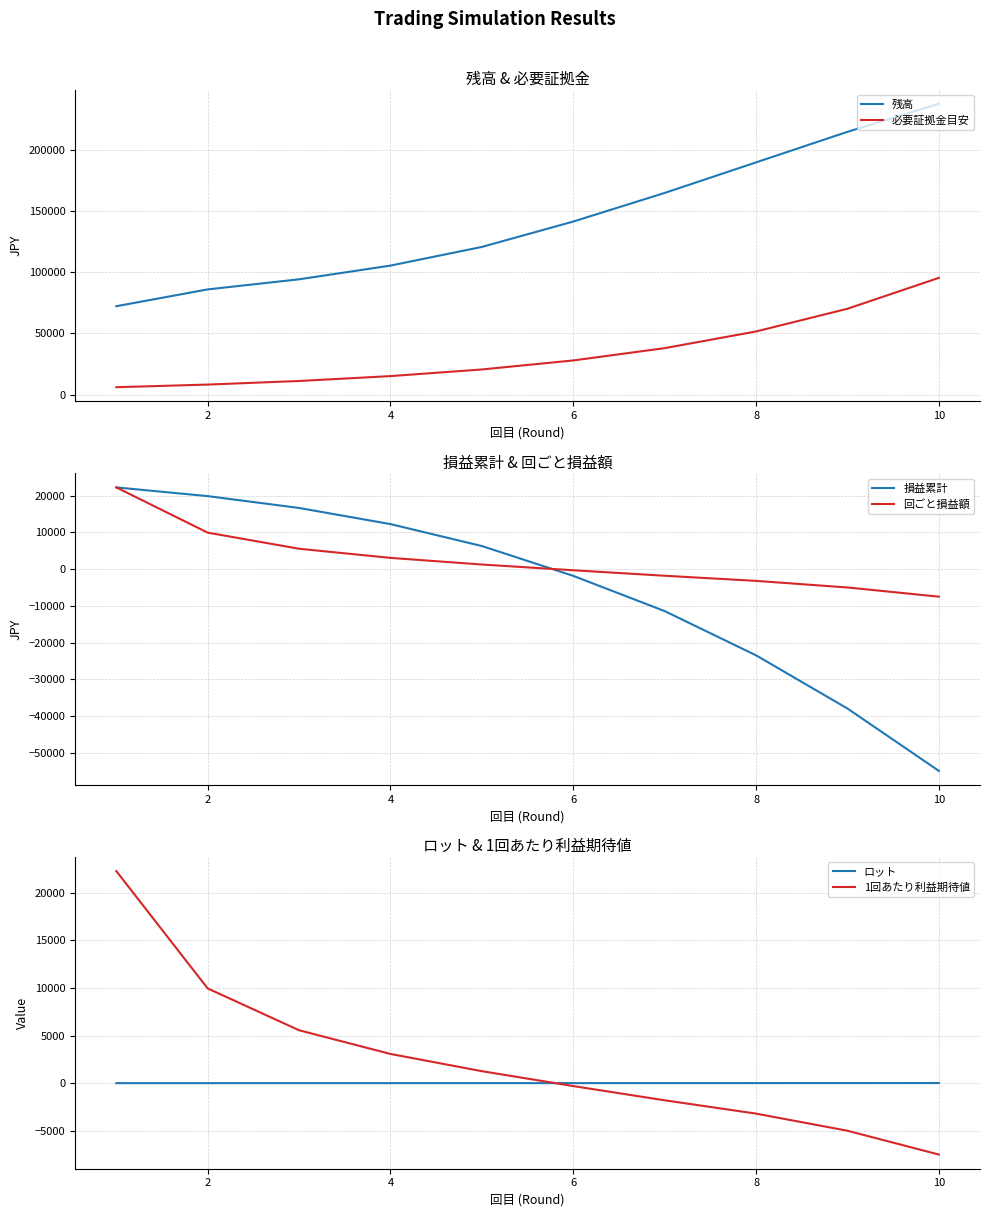

What is the value of the ロット point at the 5th from the left?

2.7